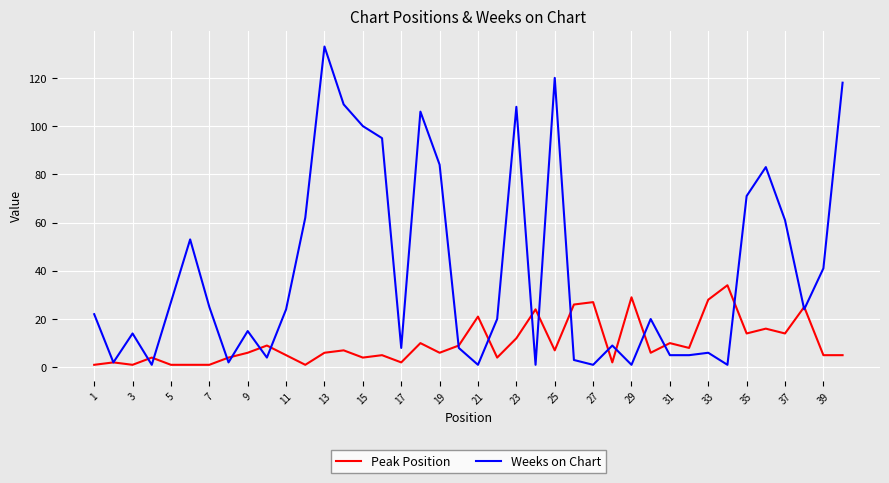

What is the average value of the Peak Position series?

10